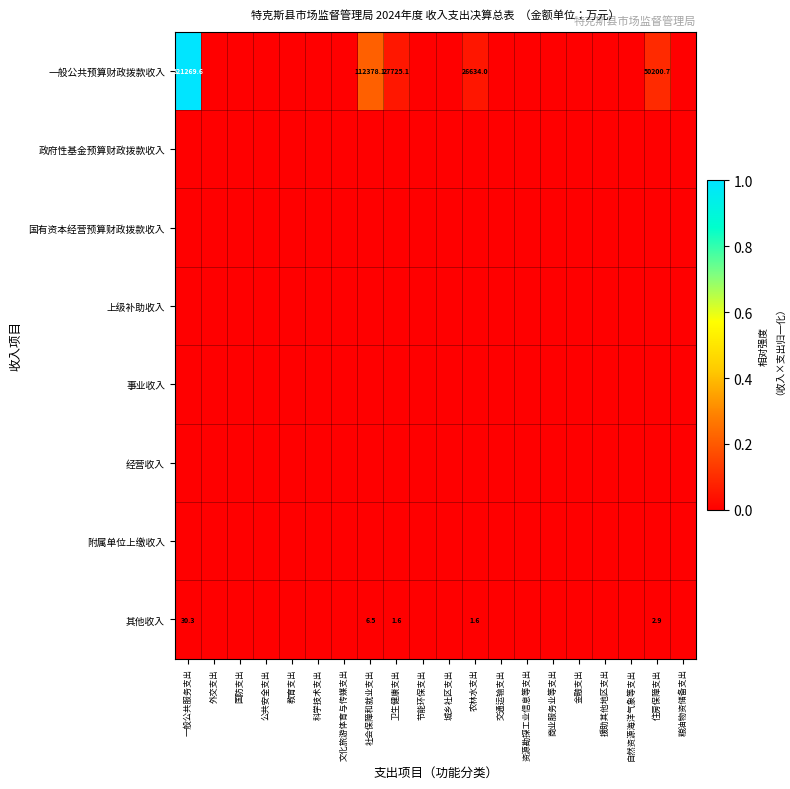

Between 文化旅游体育与传媒支出 and 农林水支出, which series saw the biggest shift?

一般公共预算财政拨款收入